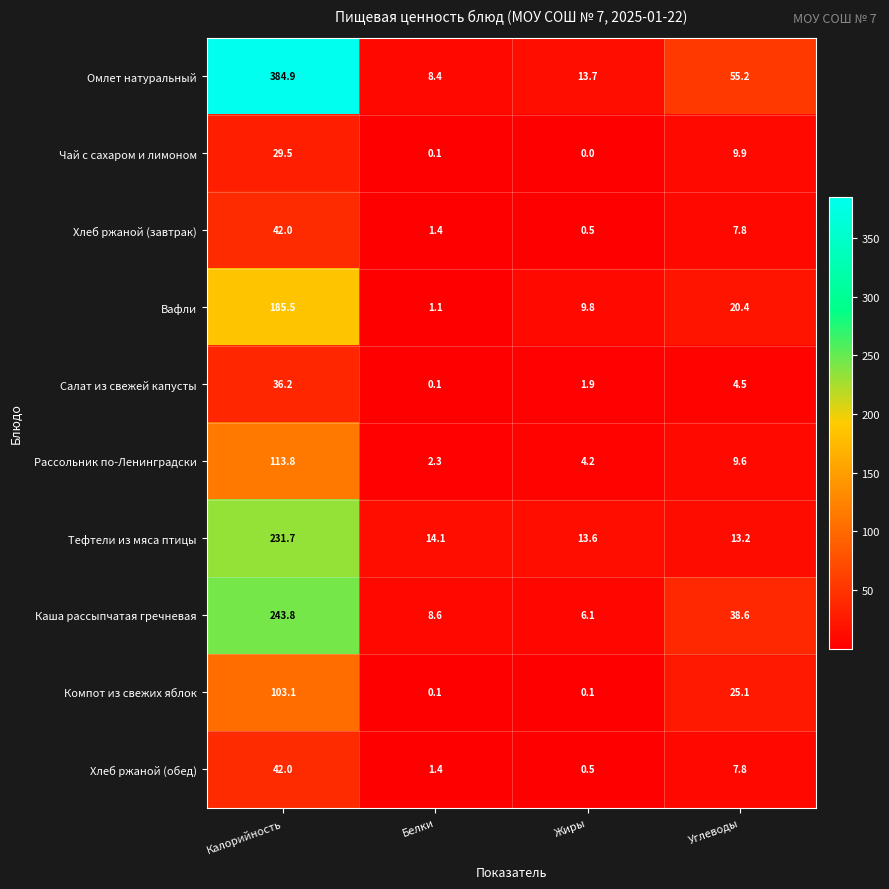

What is the sum of all Тефтели из мяса птицы values?

272.6